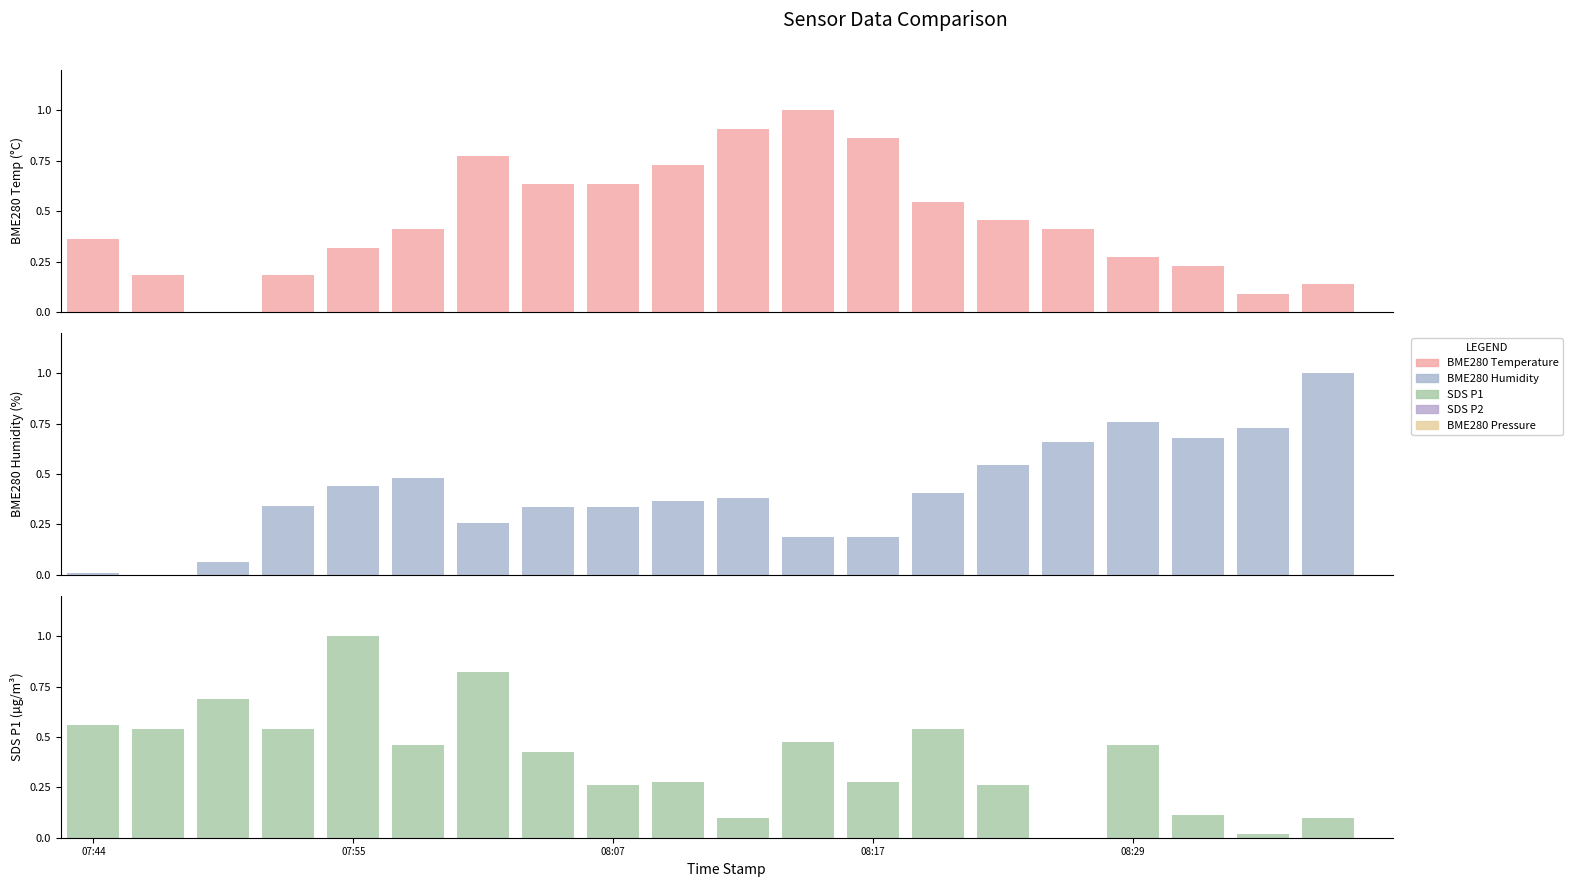

What is the sum of all BME280 Humidity values?

8.2